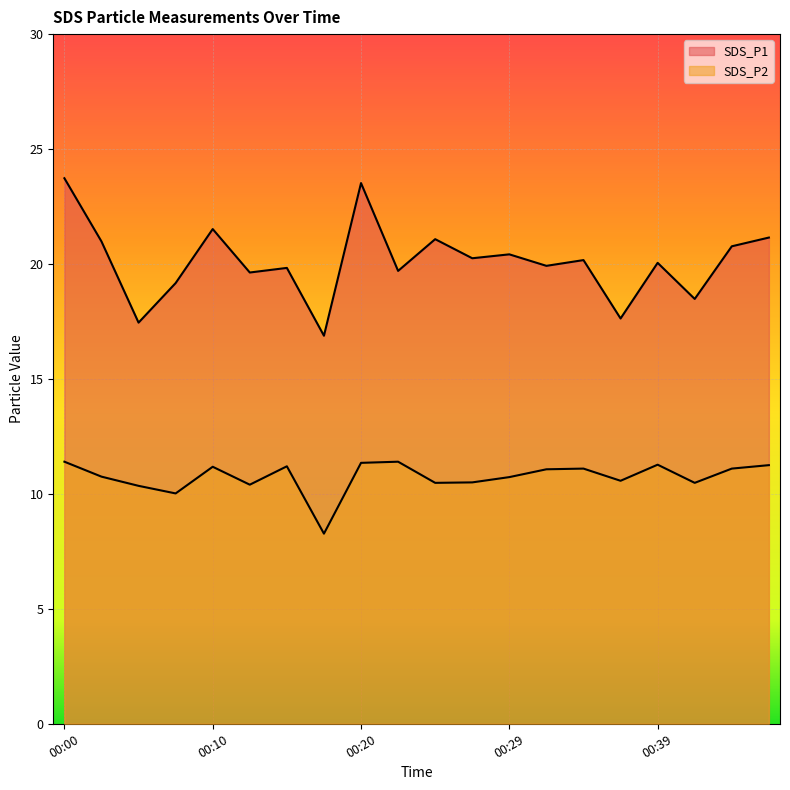

Which series has the largest range (max minus min)?

SDS_P1